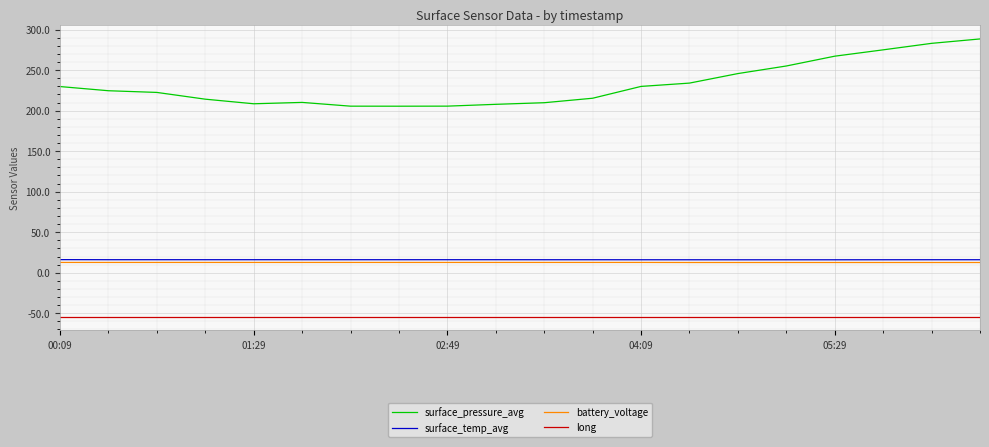

True or false: surface_pressure_avg and battery_voltage intersect in this chart.

False